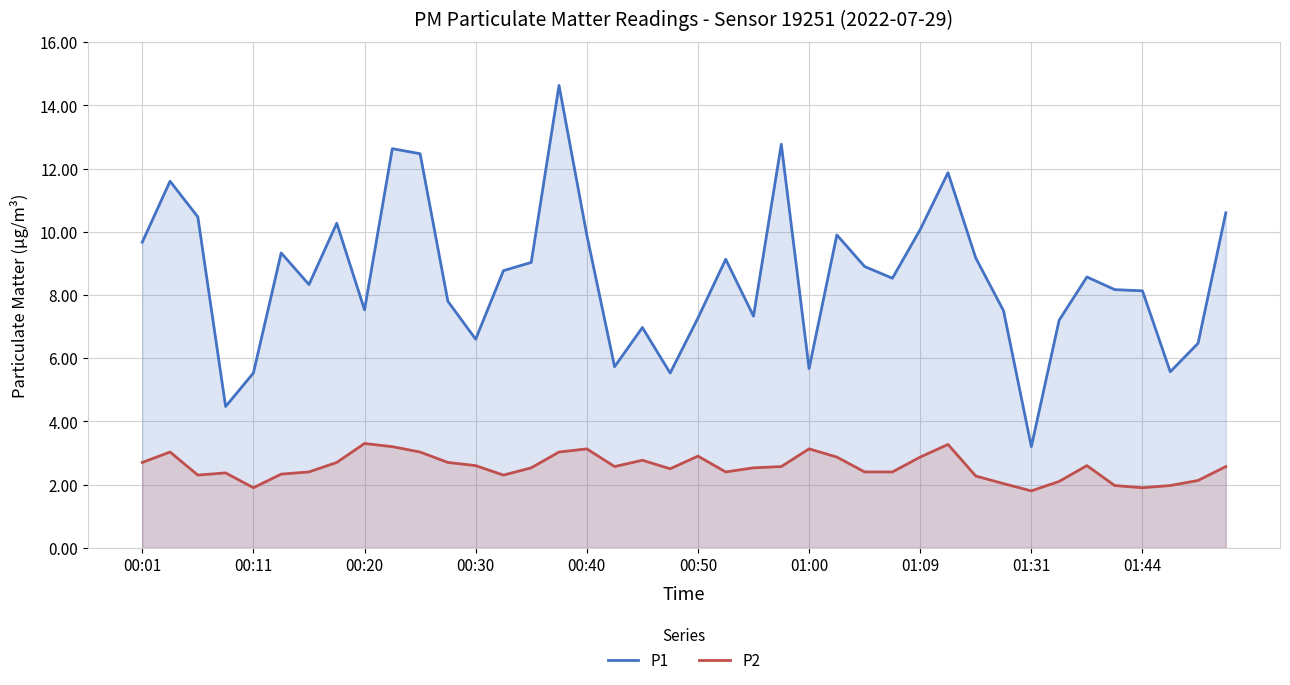

True or false: P1 and P2 intersect in this chart.

False